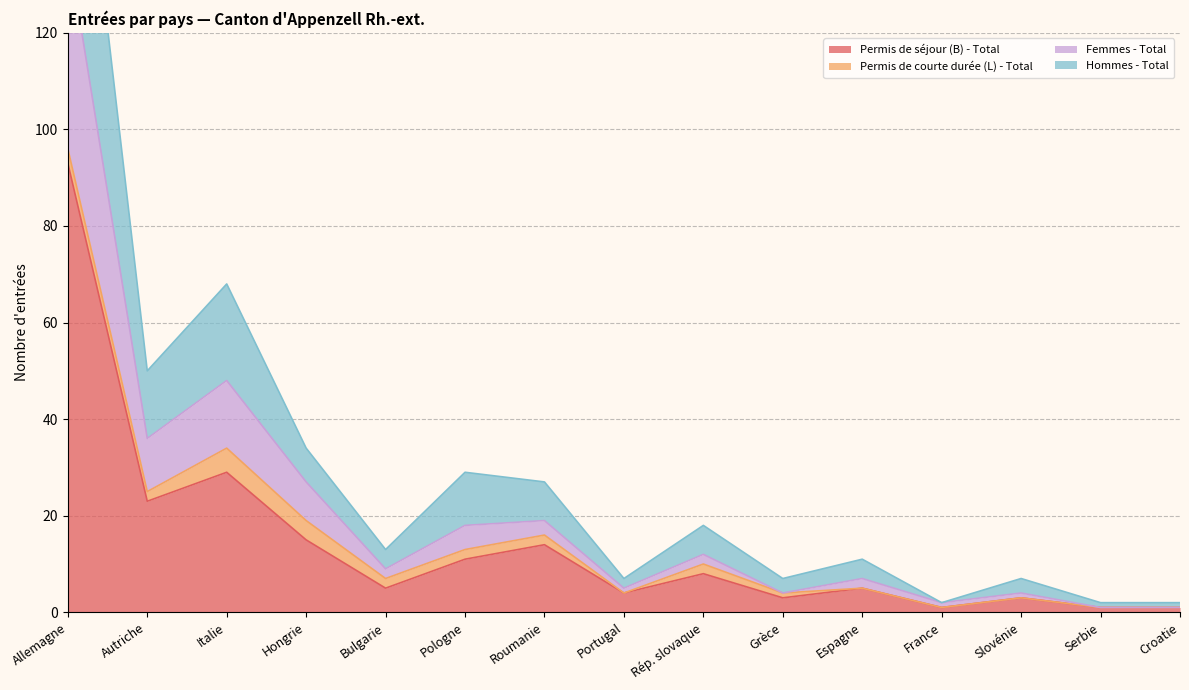

Which series has the largest range (max minus min)?

Hommes - Total